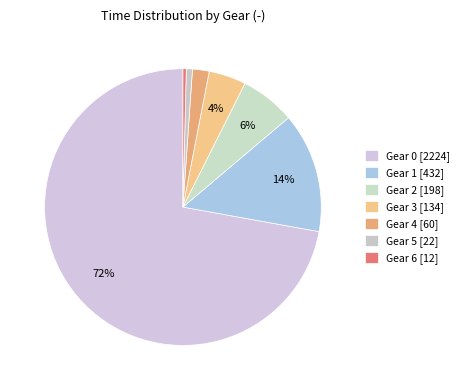

How many slices are in this pie chart?

7